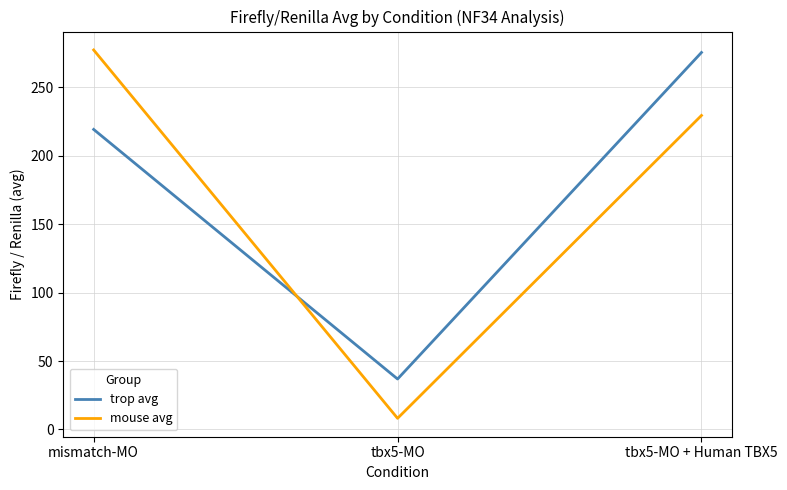

How many distinct data groups are displayed?

2